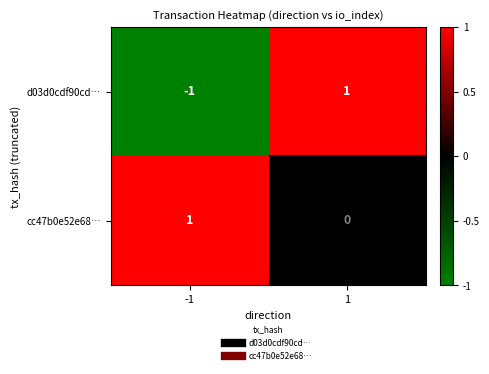

Is the value of cc47b0e52e68… at -1 greater than the value of d03d0cdf90cd… at -1?

Yes